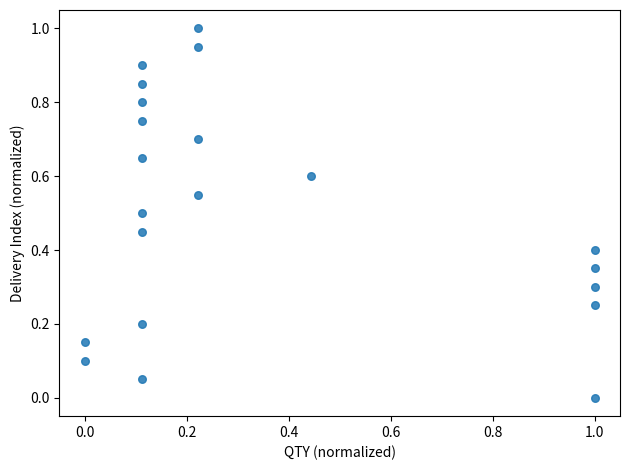

What is the range of X values (max minus min)?

1.0